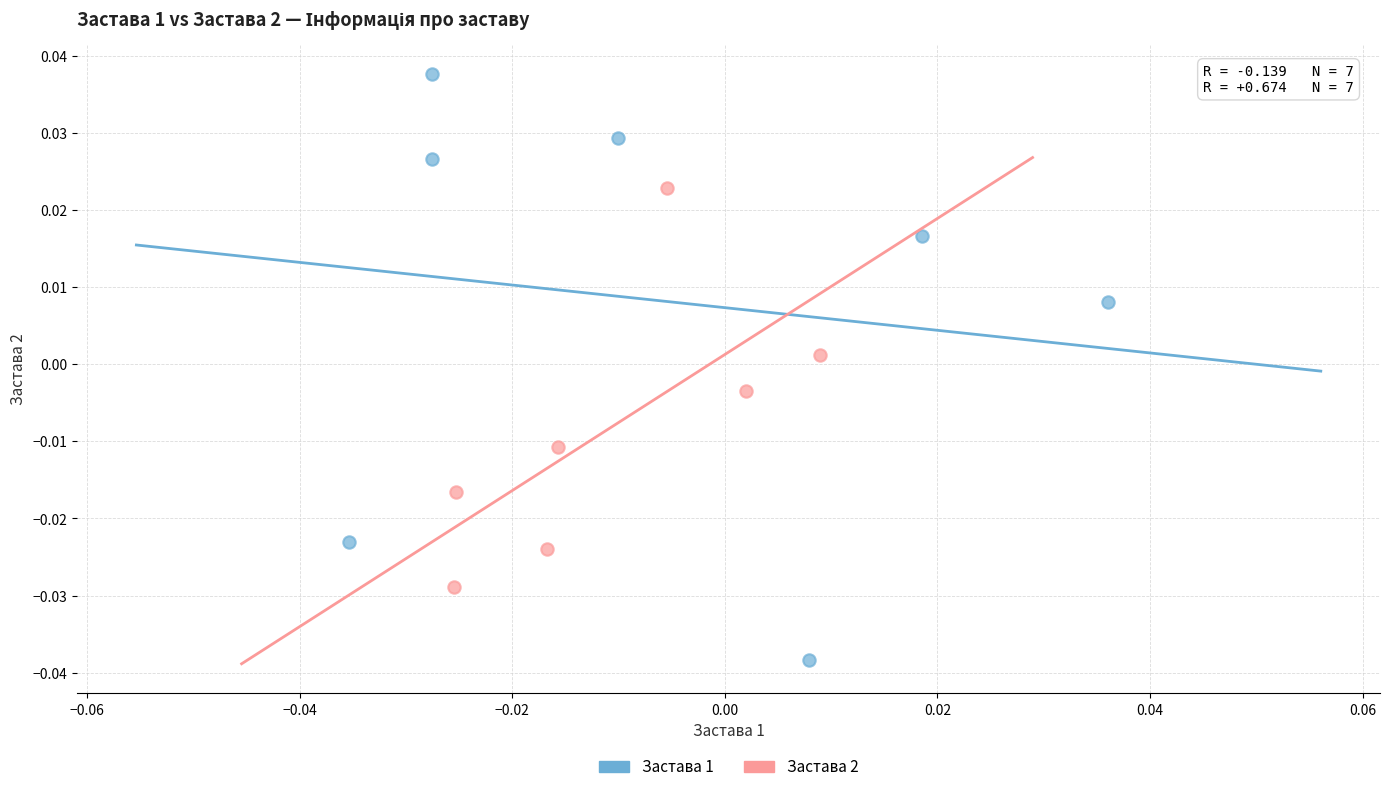

What are all the series names shown in the legend?

Застава 1, Застава 2